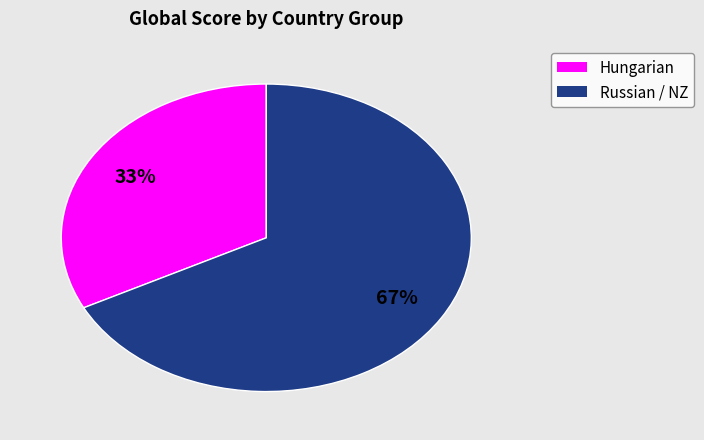

To the nearest percent, what is the average slice percentage?

50%